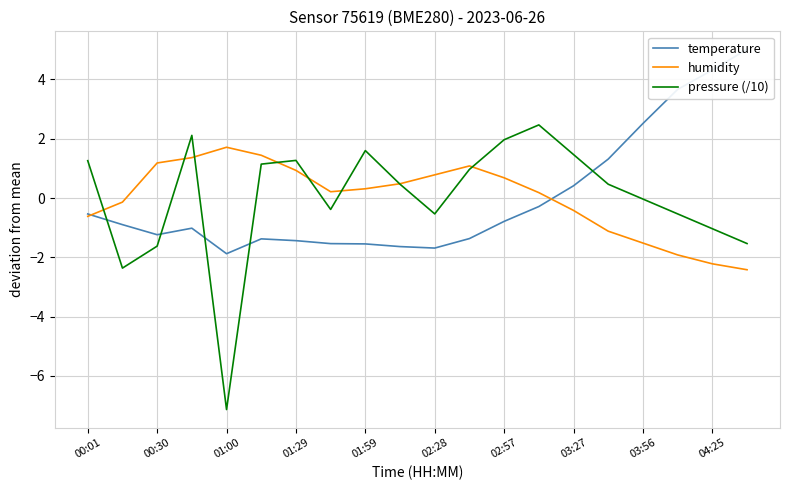

What is the difference between the pressure (/10) values at 02:57 and 00:30?

3.6